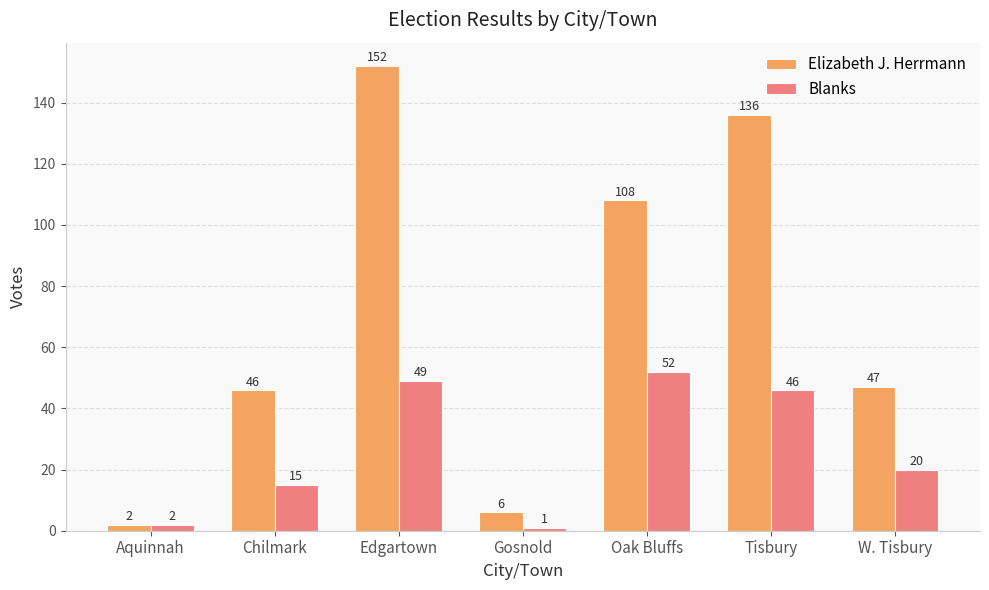

Which series has the largest range (max minus min)?

Elizabeth J. Herrmann